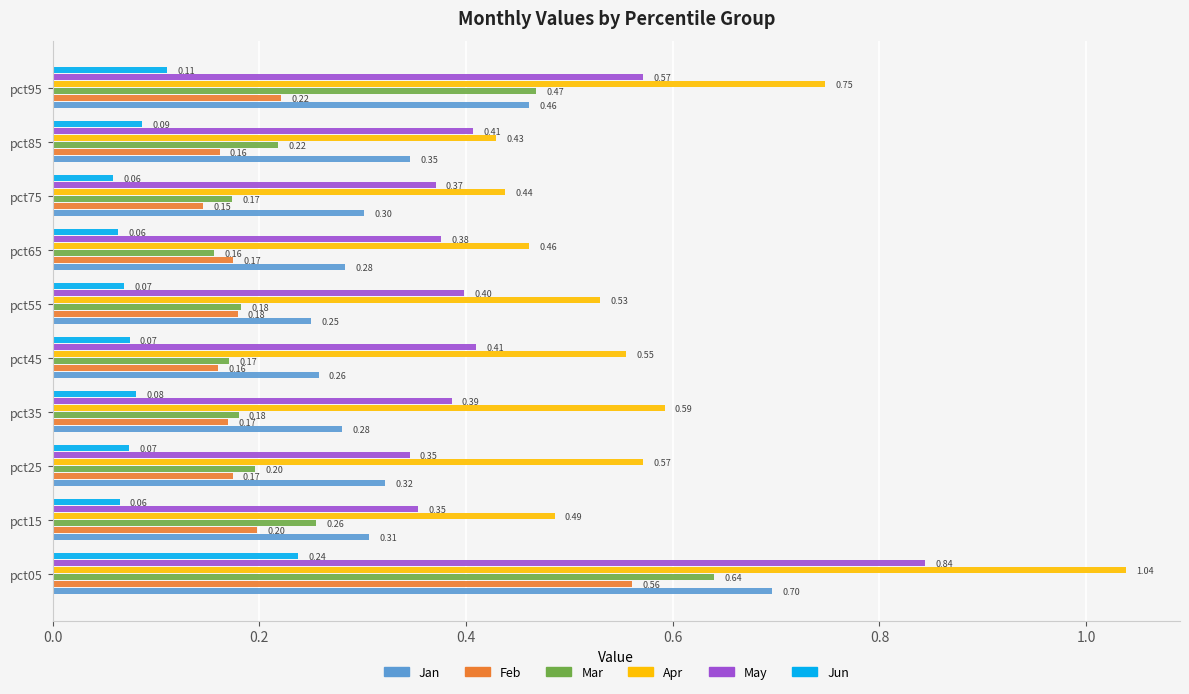

Rank the series by their maximum value, from lowest to highest.

Jun, Feb, Mar, Jan, May, Apr